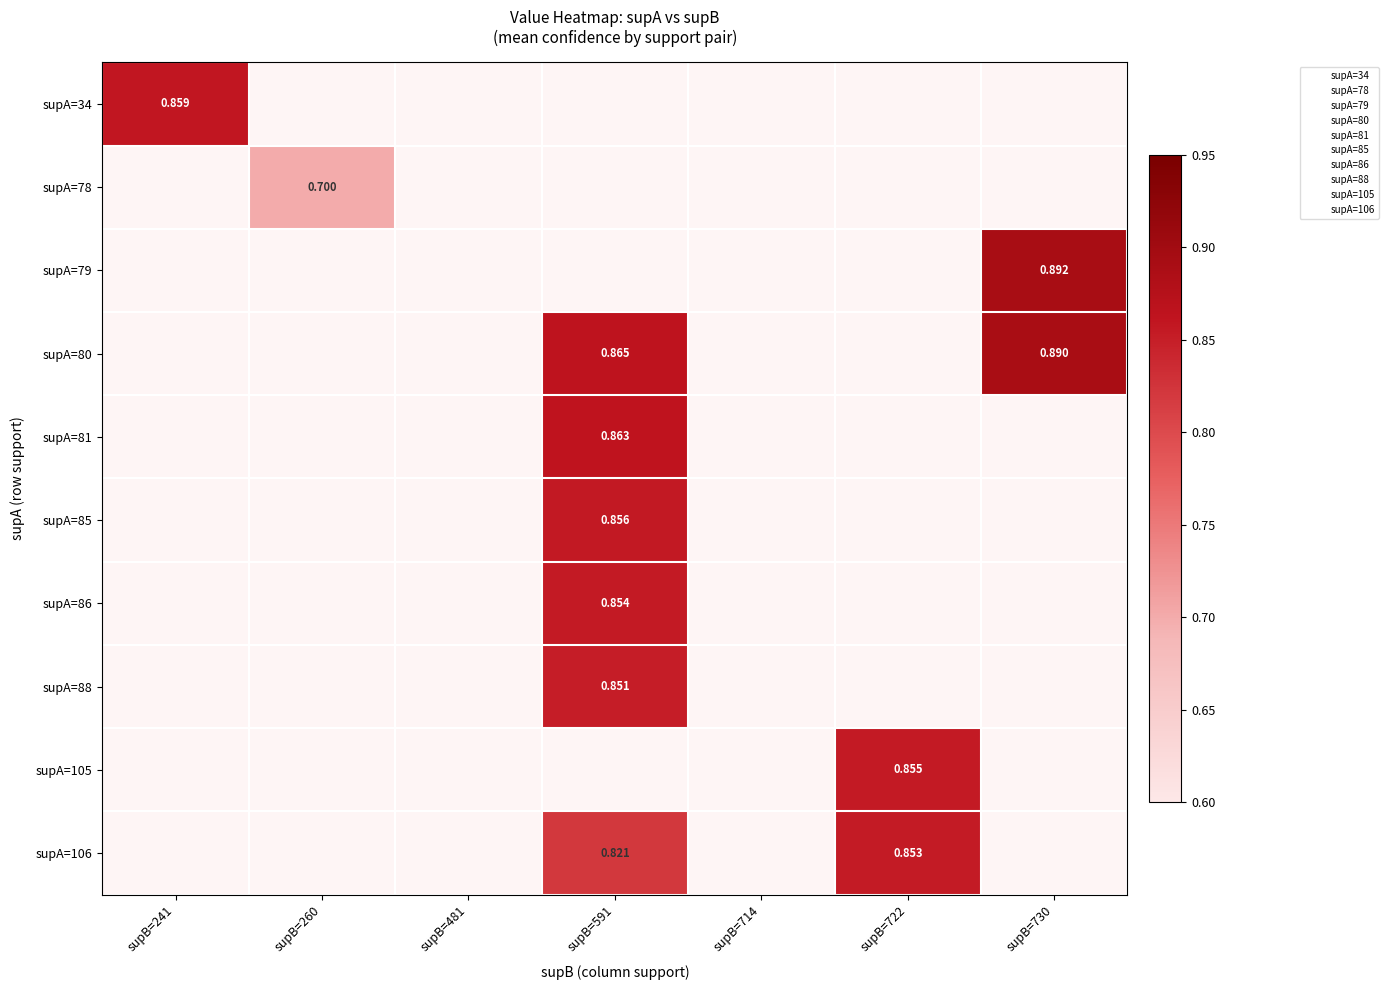

Which label corresponds to the smallest value in the chart?

supB=260